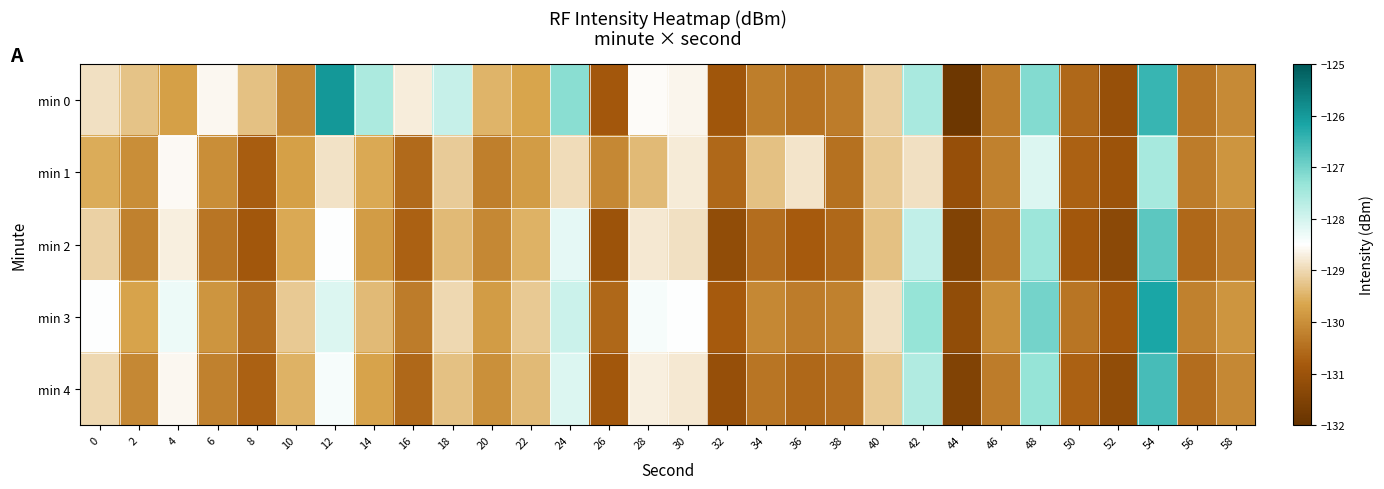

Reading left to right, transcribe all the data shown in this chart.

min 0: 0=-128.9	2=-129.3	4=-129.8	6=-128.6	8=-129.3	10=-130.1	12=-126.0	14=-127.6	16=-128.7	18=-127.9	20=-129.5	22=-129.7	24=-127.2	26=-130.9	28=-128.5	30=-128.6	32=-130.9	34=-130.3	36=-130.4	38=-130.3	40=-129.1	42=-127.5	44=-131.9	46=-130.3	48=-127.2	50=-130.6	52=-131.1	54=-126.5	56=-130.4	58=-130.1
min 1: 0=-129.6	2=-130.0	4=-128.6	6=-130.0	8=-130.8	10=-129.8	12=-128.9	14=-129.6	16=-130.6	18=-129.2	20=-130.2	22=-129.8	24=-128.9	26=-130.1	28=-129.4	30=-128.8	32=-130.6	34=-129.3	36=-128.8	38=-130.4	40=-129.2	42=-128.9	44=-131.1	46=-130.2	48=-128.1	50=-130.7	52=-131.0	54=-127.5	56=-130.3	58=-129.9
min 2: 0=-129.1	2=-130.2	4=-128.7	6=-130.4	8=-130.9	10=-129.6	12=-128.5	14=-129.8	16=-130.7	18=-129.4	20=-130.1	22=-129.5	24=-128.2	26=-131.0	28=-128.8	30=-128.9	32=-131.2	34=-130.5	36=-130.8	38=-130.6	40=-129.3	42=-127.8	44=-131.5	46=-130.4	48=-127.4	50=-130.9	52=-131.3	54=-126.8	56=-130.6	58=-130.3
min 3: 0=-128.5	2=-129.7	4=-128.3	6=-129.9	8=-130.5	10=-129.2	12=-128.1	14=-129.4	16=-130.3	18=-129.0	20=-129.8	22=-129.2	24=-127.9	26=-130.6	28=-128.4	30=-128.5	32=-130.8	34=-130.1	36=-130.3	38=-130.2	40=-128.9	42=-127.3	44=-131.2	46=-130.0	48=-127.0	50=-130.4	52=-130.9	54=-126.2	56=-130.2	58=-129.9
min 4: 0=-129.0	2=-130.1	4=-128.6	6=-130.2	8=-130.7	10=-129.5	12=-128.4	14=-129.7	16=-130.6	18=-129.3	20=-130.0	22=-129.4	24=-128.1	26=-130.9	28=-128.7	30=-128.8	32=-131.1	34=-130.4	36=-130.6	38=-130.5	40=-129.2	42=-127.6	44=-131.5	46=-130.3	48=-127.3	50=-130.7	52=-131.2	54=-126.6	56=-130.5	58=-130.1